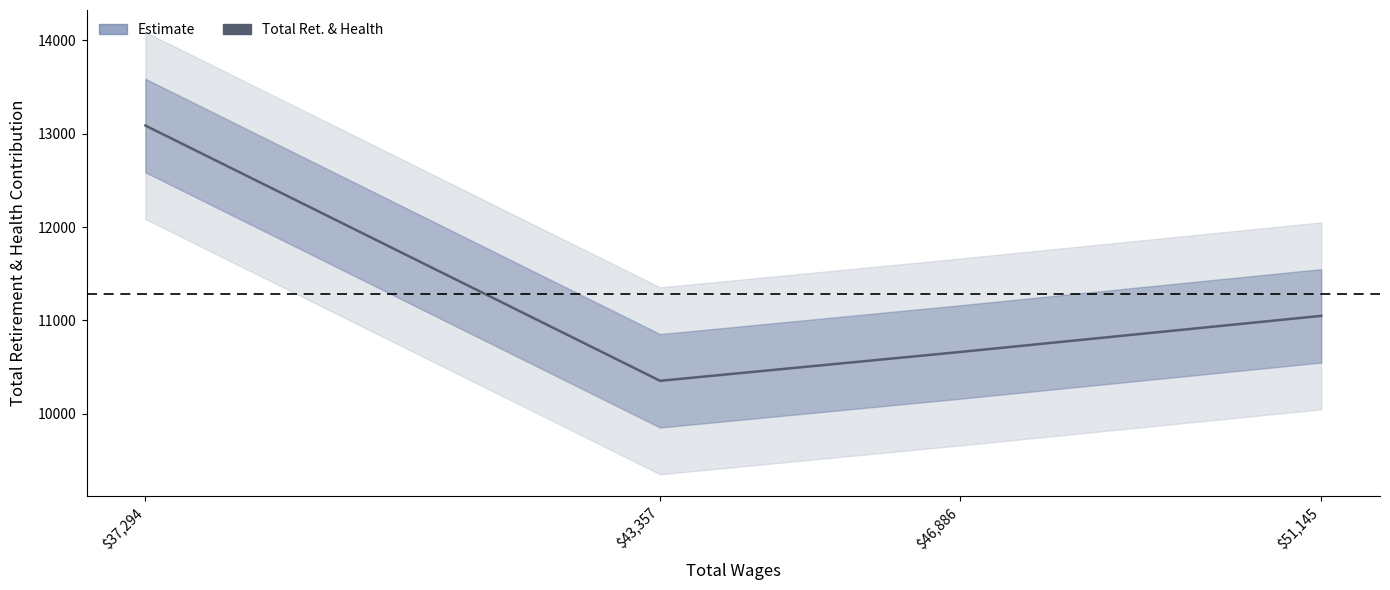

The value at $51,145 is 4276. True or false?

False